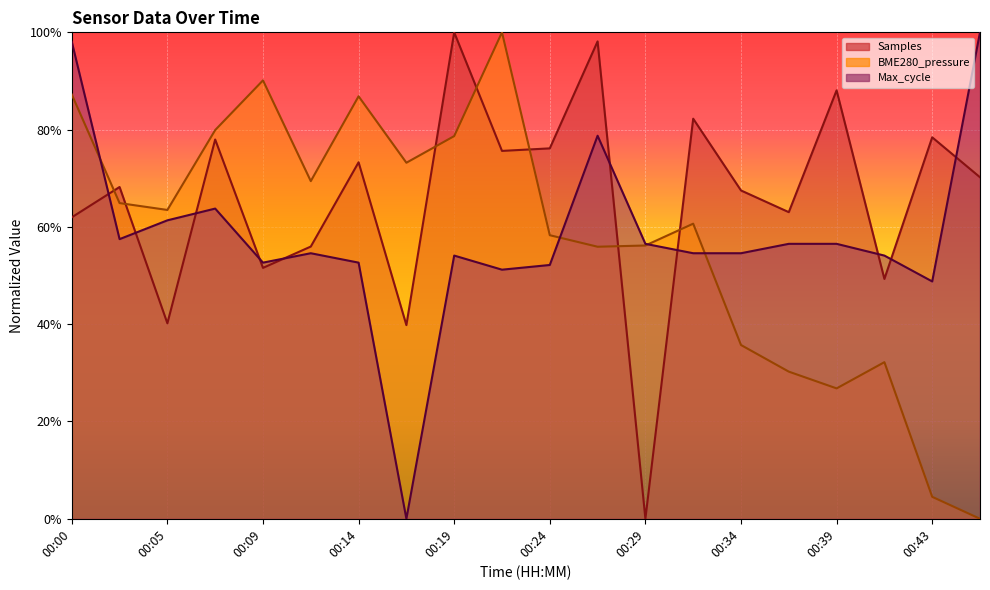

What is the difference between the highest and lowest values at 00:17?

0.7